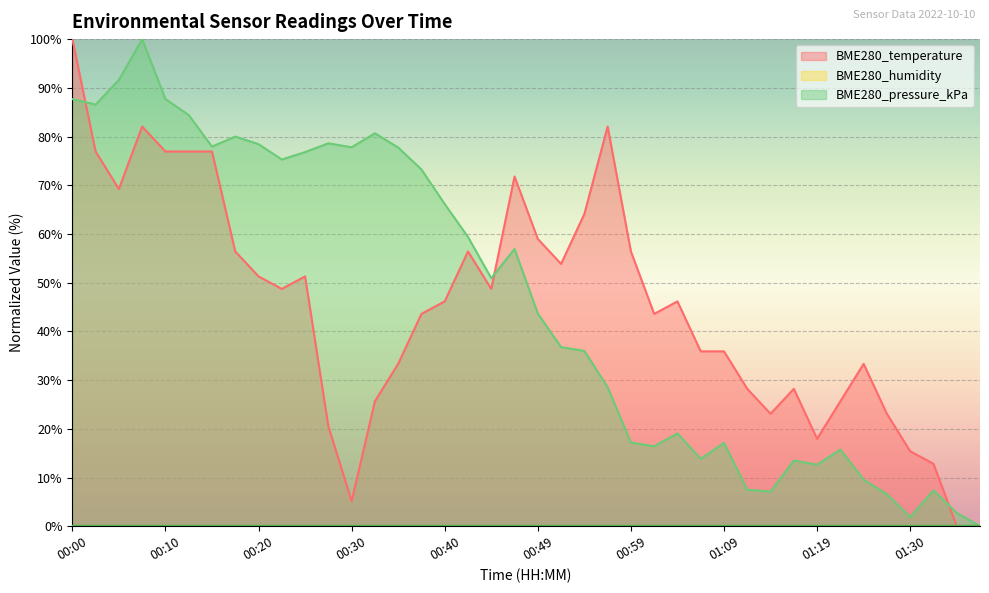

At which label does BME280_temperature first exceed 46?

00:00